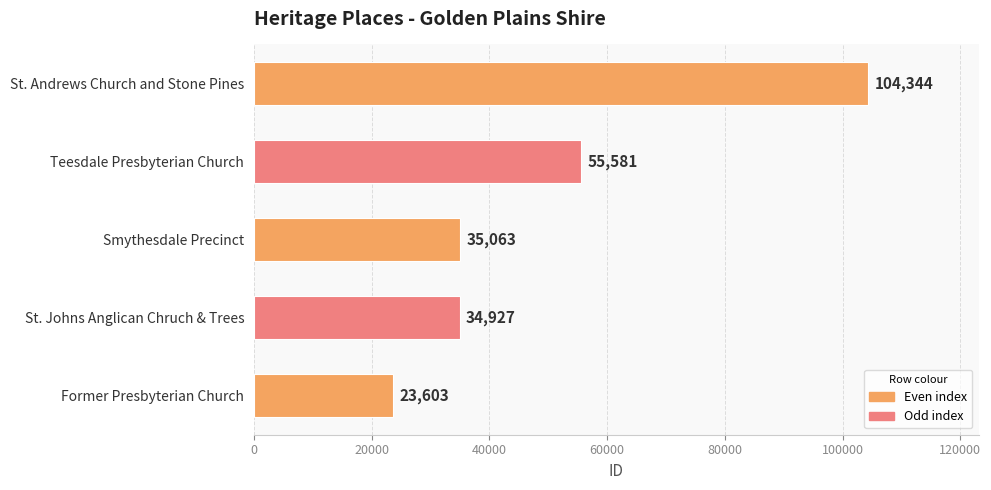

Reading bottom to top, transcribe all the data shown in this chart.

Former Presbyterian Church=23603	St. Johns Anglican Chruch & Trees=34927	Smythesdale Precinct=35063	Teesdale Presbyterian Church=55581	St. Andrews Church and Stone Pines=104344